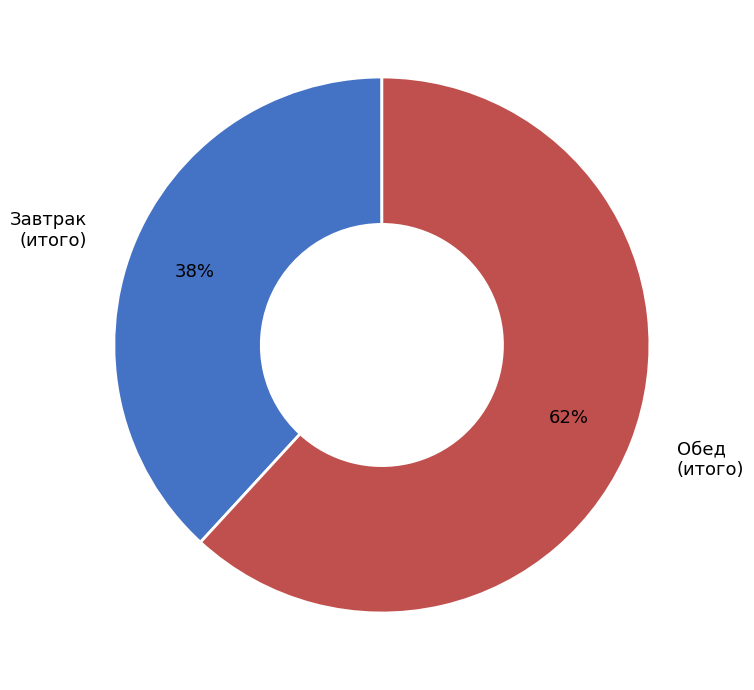

Rank the categories by value from lowest to highest.

Завтрак, Обед